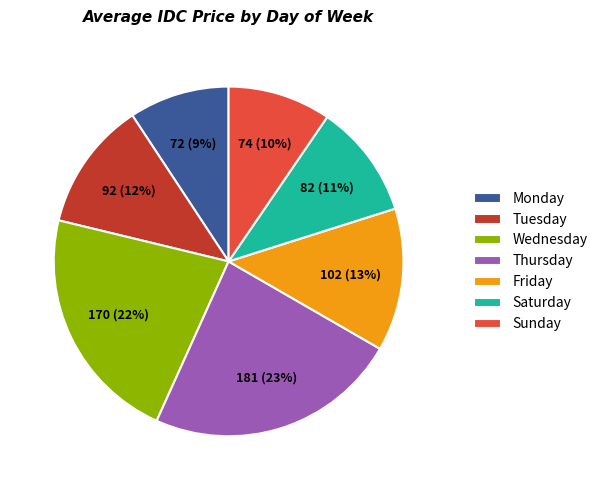

Approximately how many times larger is the value at Monday compared to Wednesday?

0.4